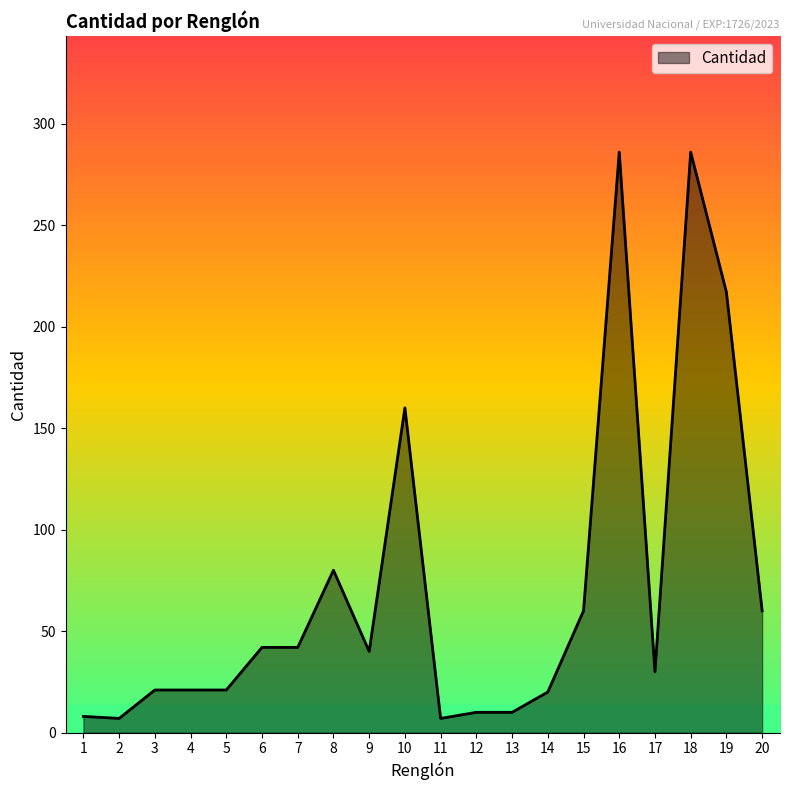

What is the sum of all values?

1428